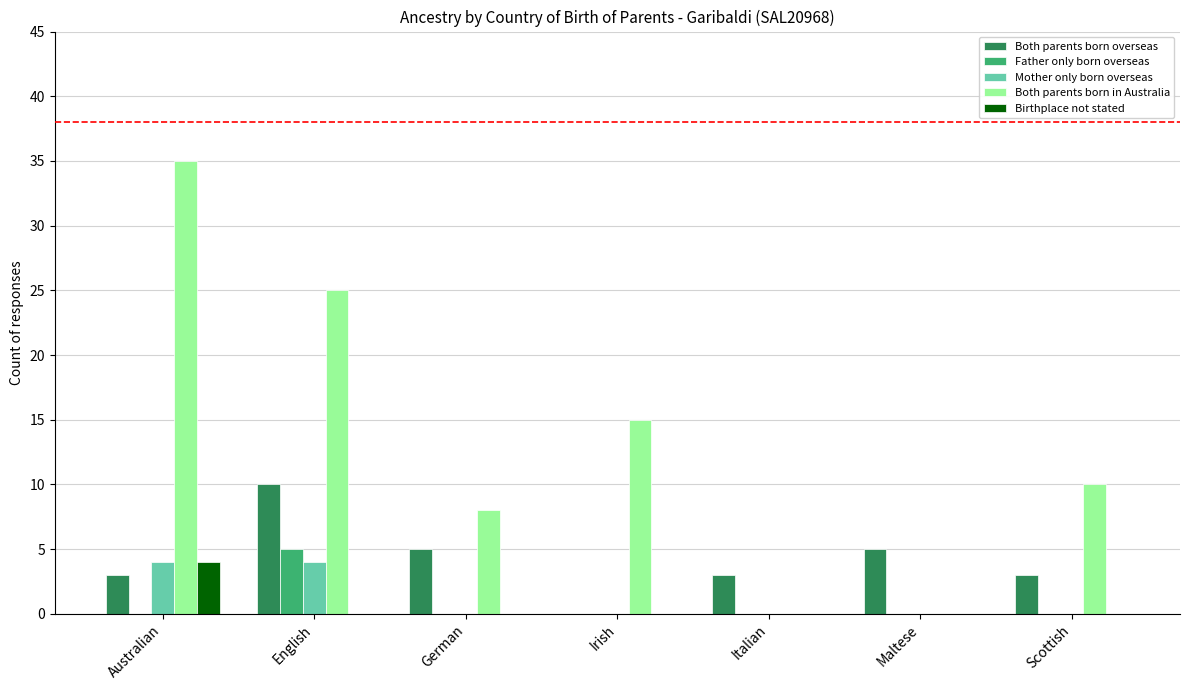

What is the difference between the Both parents born in Australia values at German and Scottish?

2